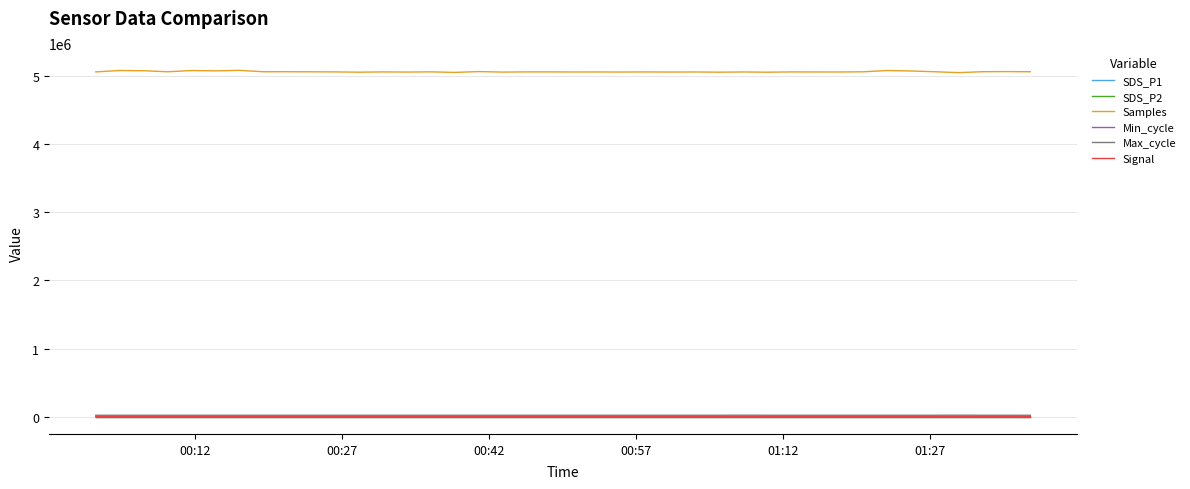

True or false: Samples and SDS_P2 intersect in this chart.

False